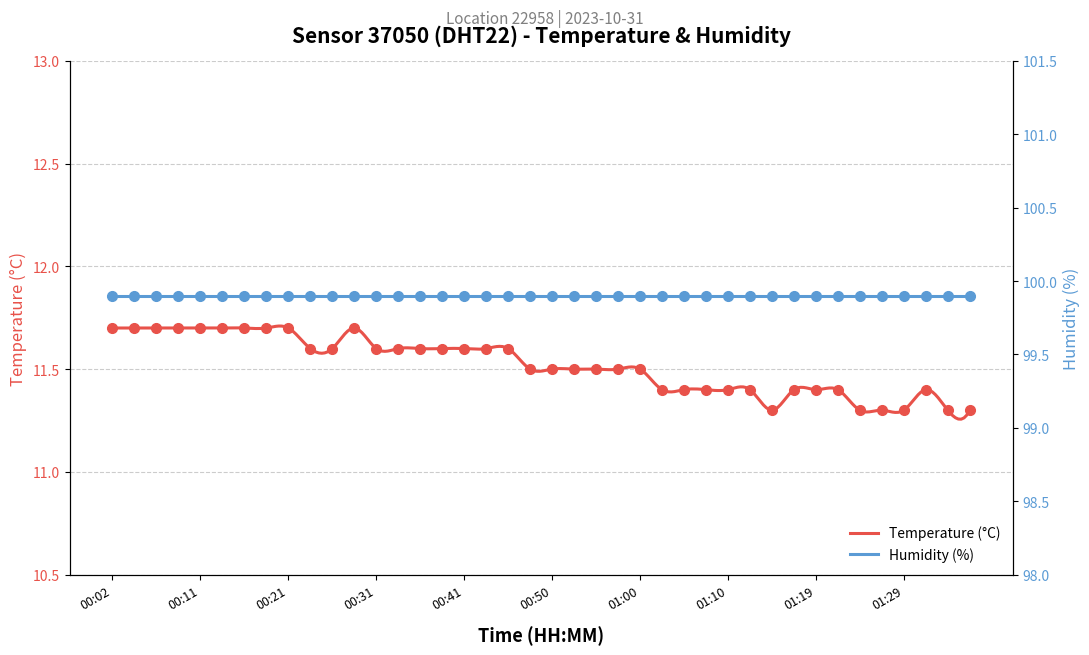

What is the change in value from 00:24 to 01:02?

-0.2